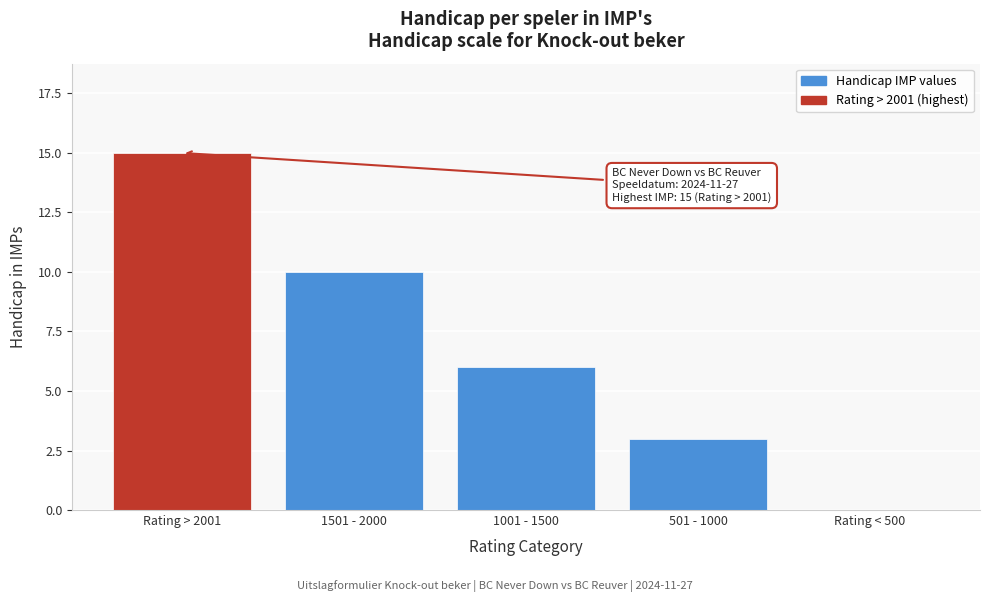

Reading left to right, extract all data points from this chart.

Rating > 2001=15	1501 - 2000=10	1001 - 1500=6	501 - 1000=3	Rating < 500=0